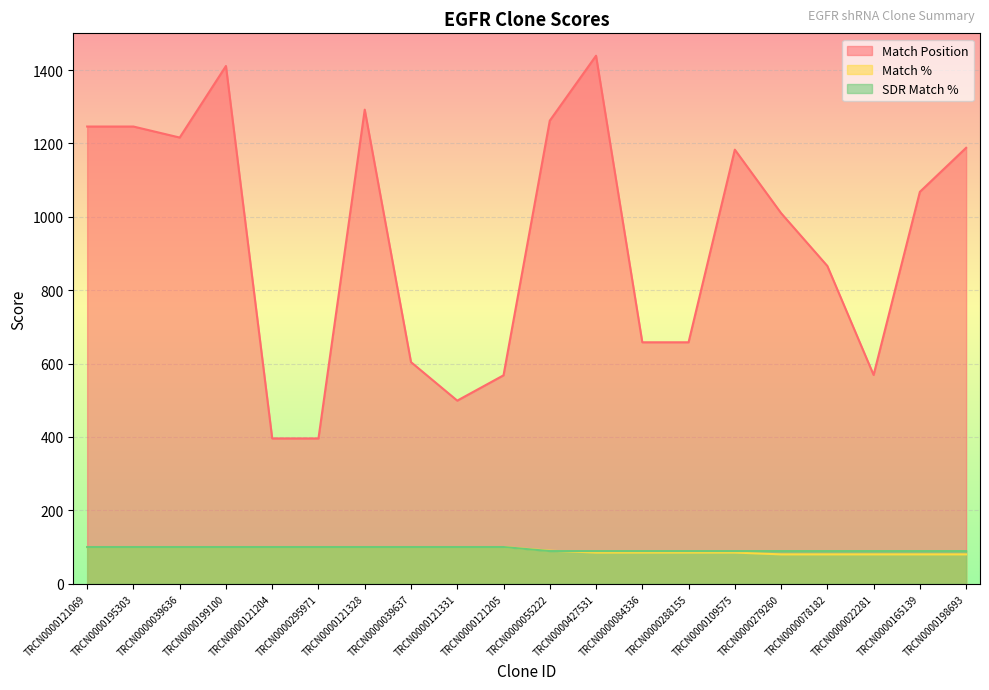

What is the label of the 12th point from the left?

TRCN0000427531